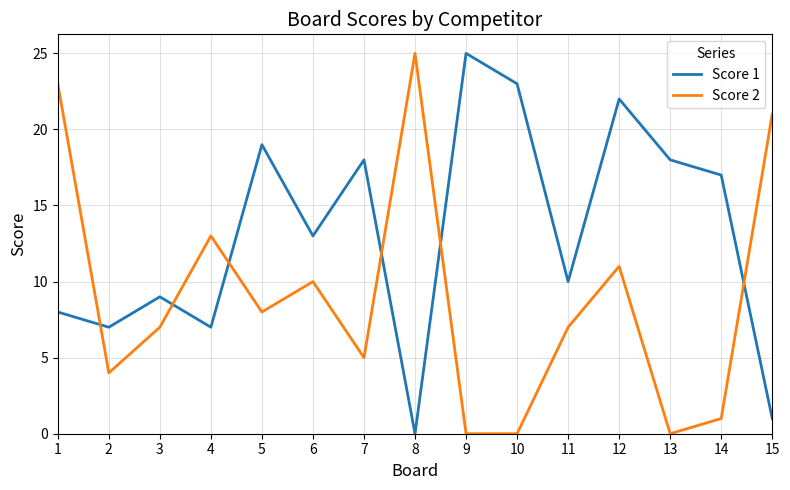

At 4, list the series in order from largest to smallest.

Score 2, Score 1